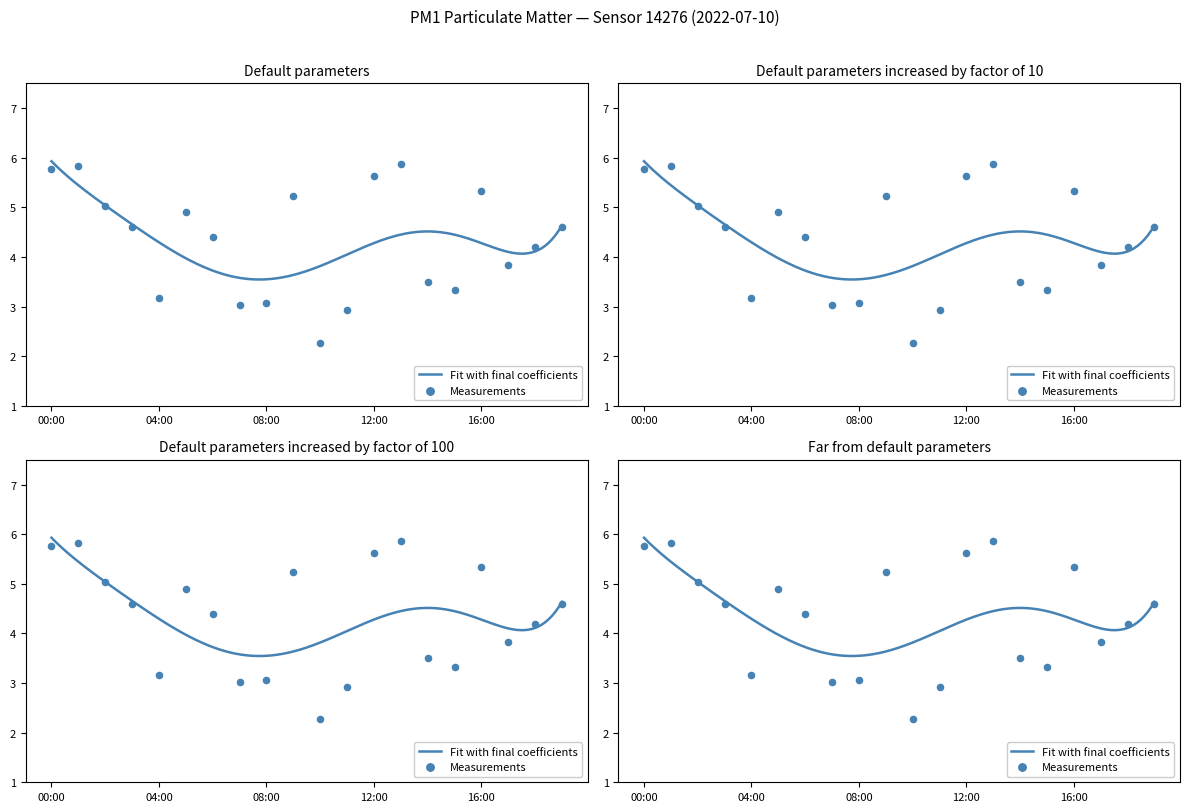

What is the change in value from 04:00 to 06:00?

+1.2